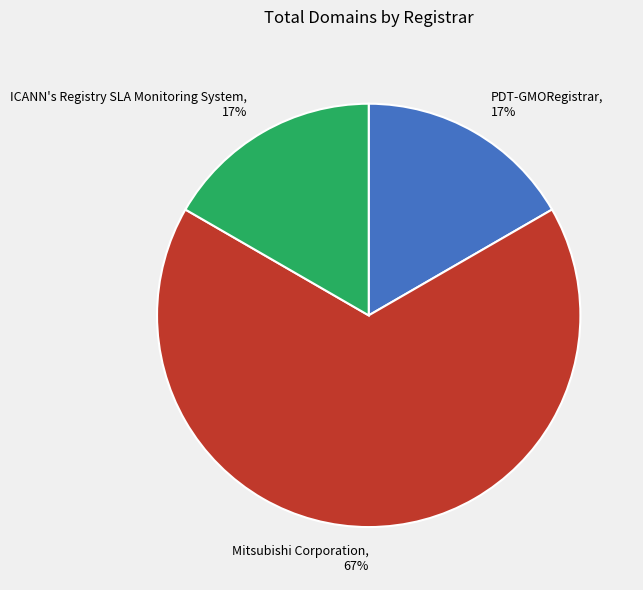

True or false: Mitsubishi Corporation accounts for 73% of the total.

False